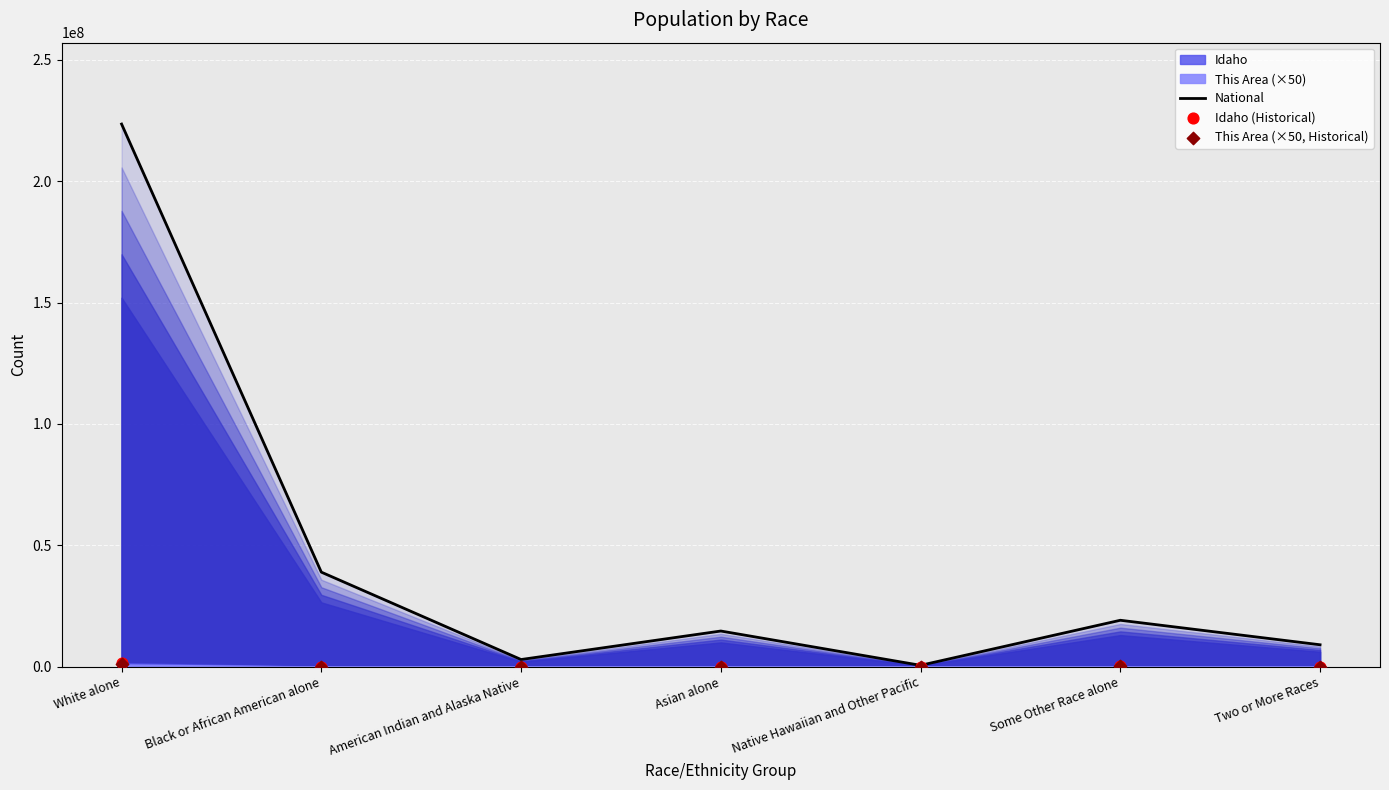

At which category is the sum across all series the highest?

White alone